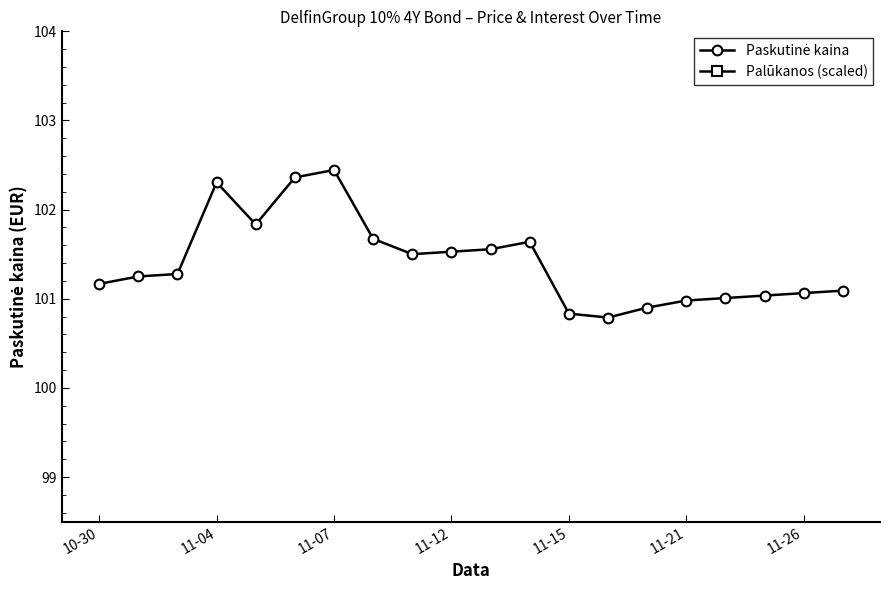

Is it true that Paskutinė kaina equals 101.2 at 10-30?

True